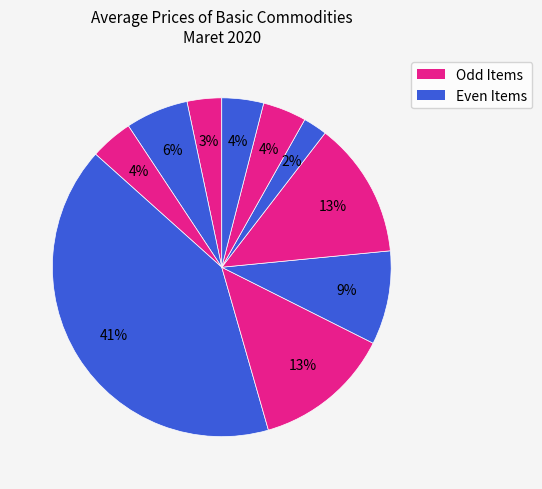

Count the number of slices in the pie.

10